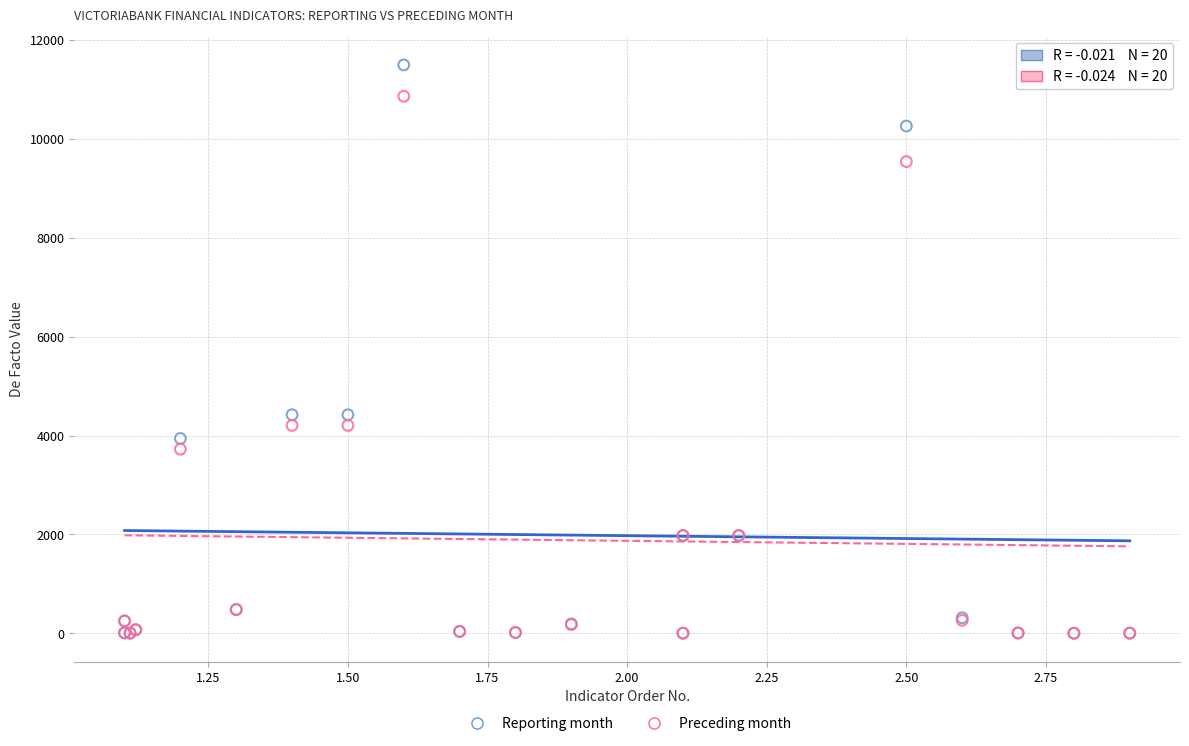

What are all the series names shown in the legend?

Reporting month, Preceding month